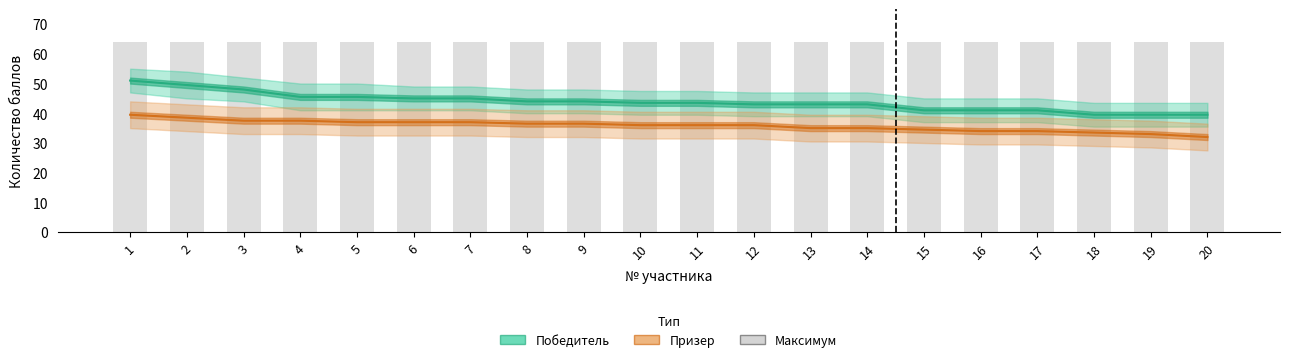

What is the average value of the Призер series?

35.8